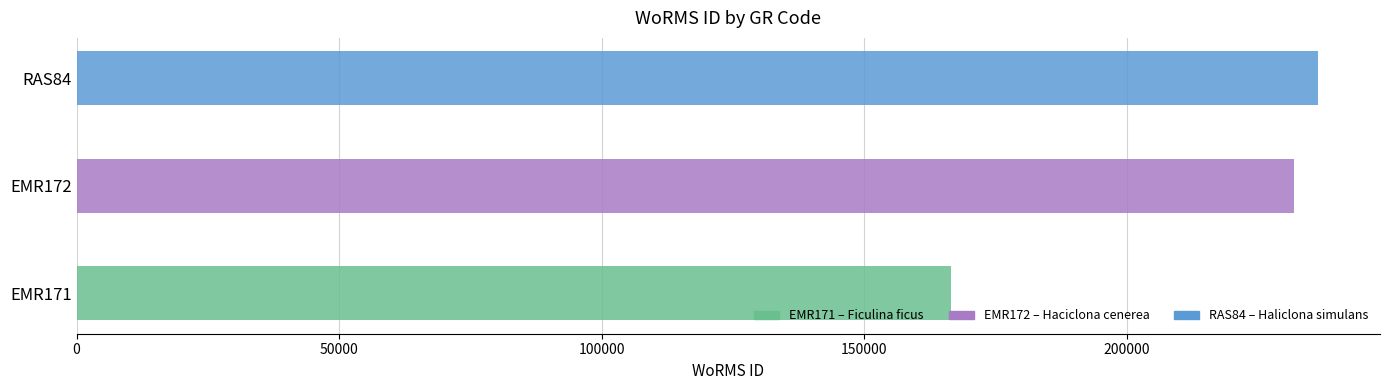

Are the bars grouped side by side (vs. stacked)?

No